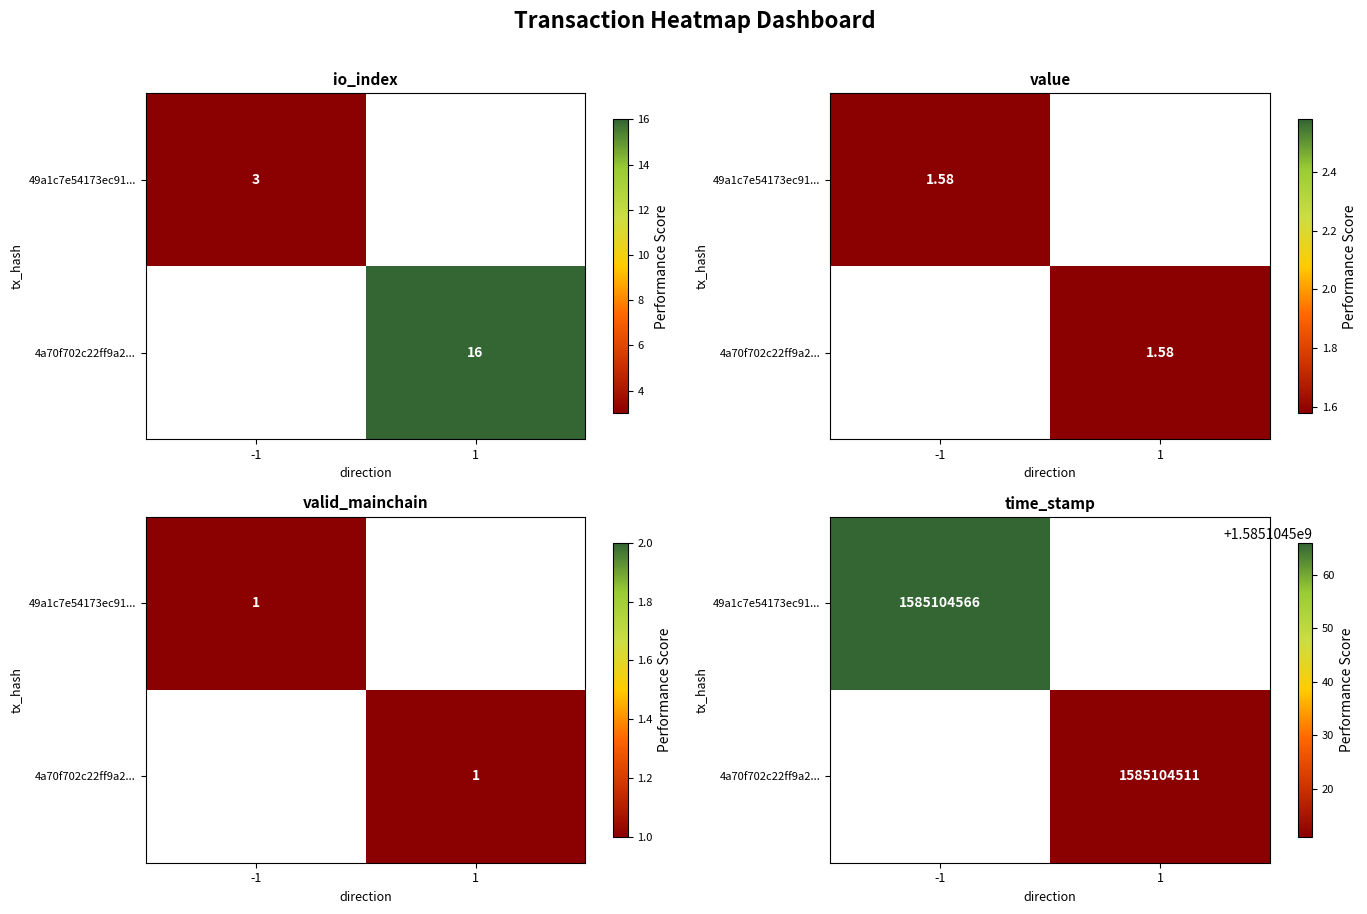

Rank the series by their average value, from highest to lowest.

49a1c7e54173ec91338255f18a19f45c0f192bb, 4a70f702c22ff9a2c0bb3c016e4eca14c3a132b